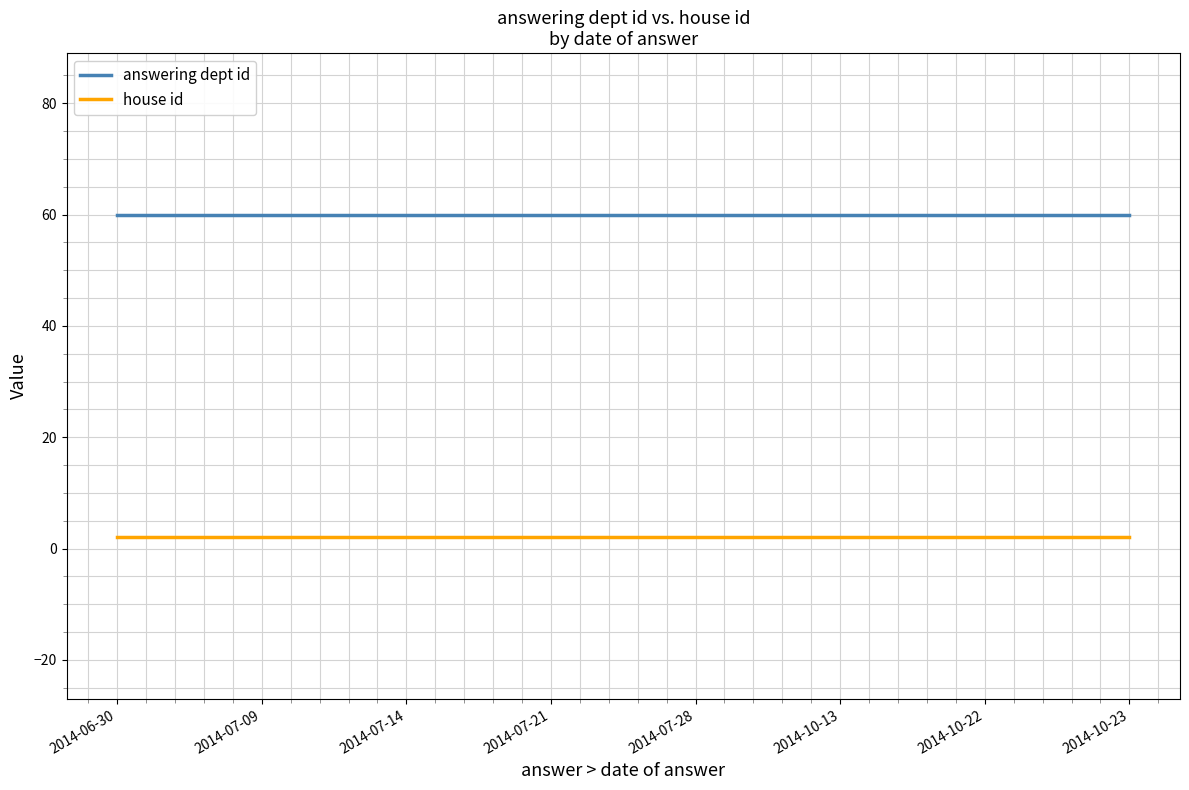

List the series in order of their overall mean, lowest first.

house id, answering dept id